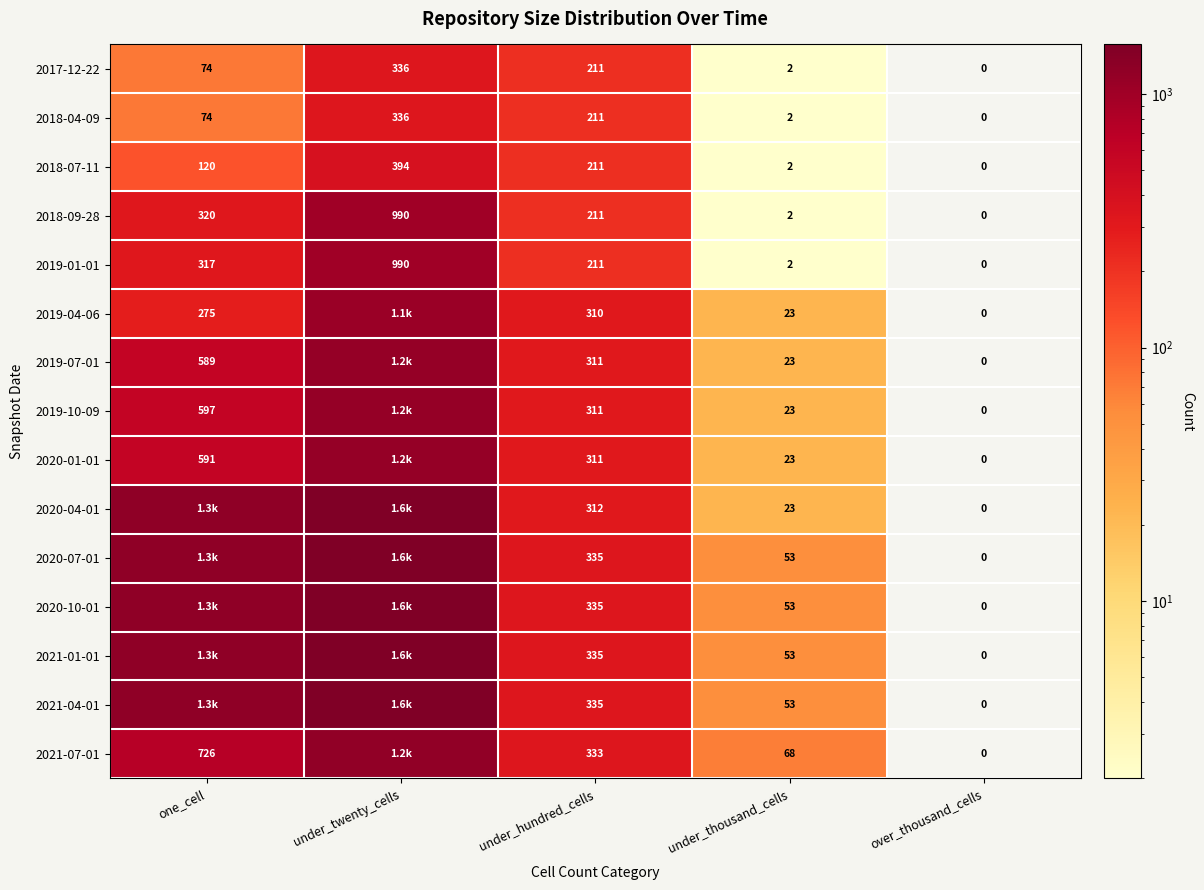

Is it true that 2019-10-09 equals 413 at under_hundred_cells?

False